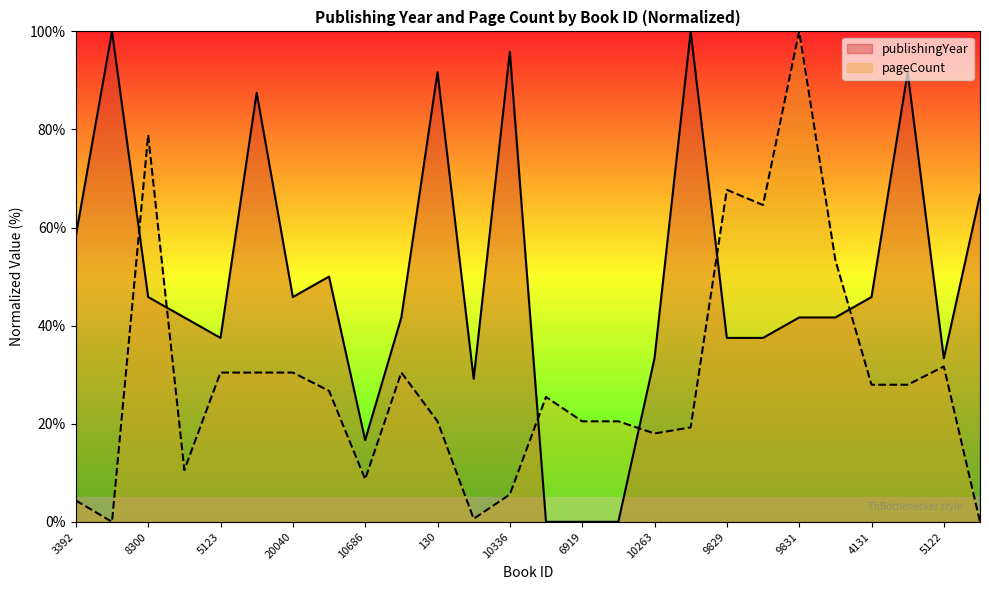

What is the difference between the pageCount values at 3392 and 10686?

4.3